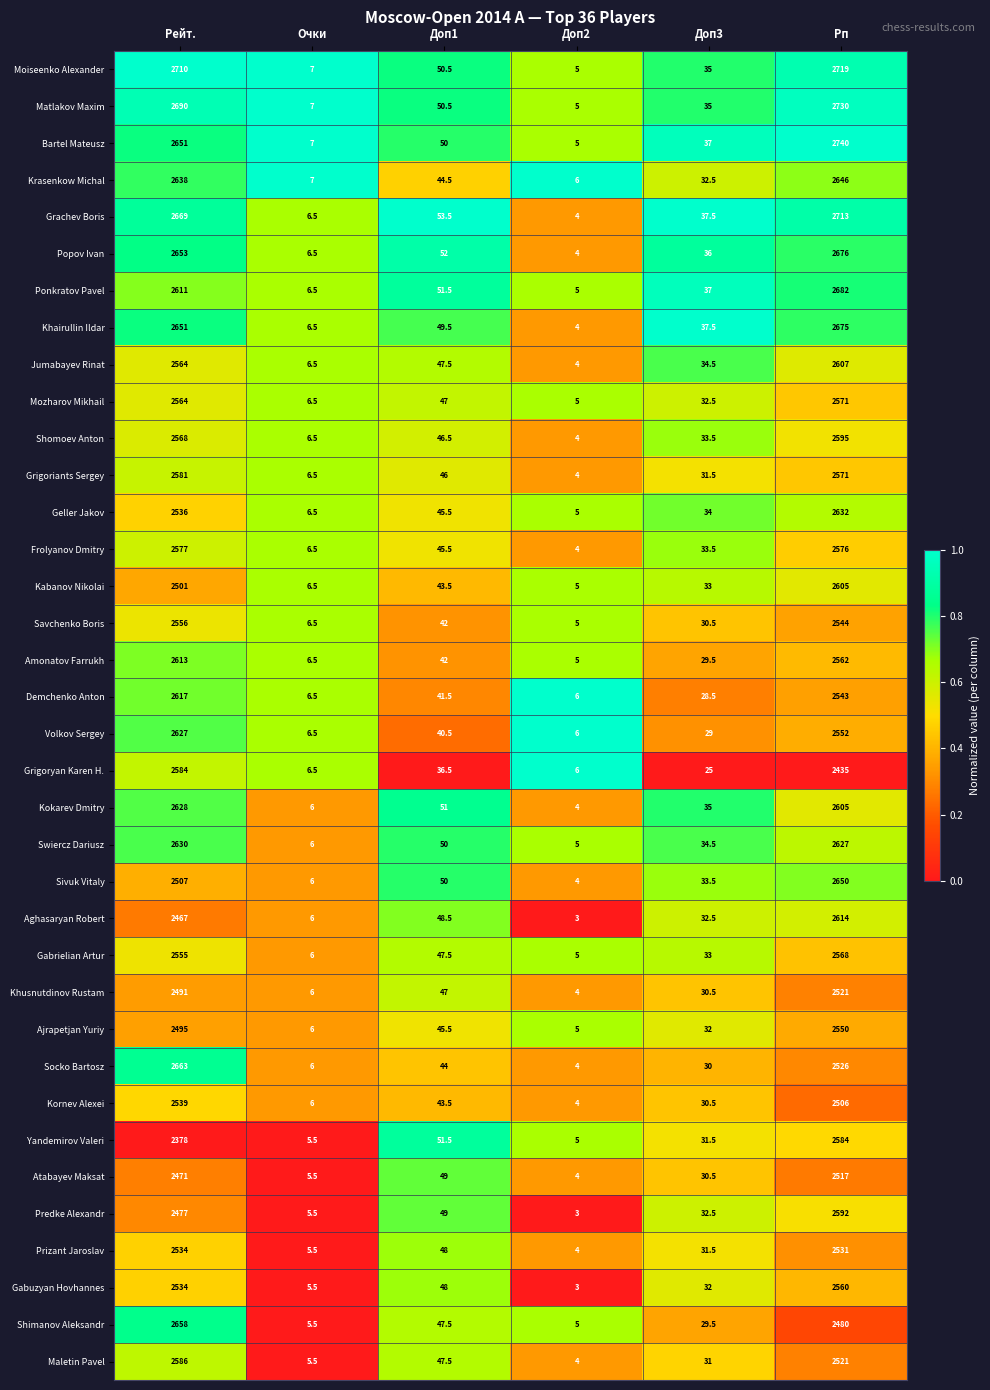

Is the value of Grachev Boris at Рп greater than the value of Moiseenko Alexander at Доп3?

Yes